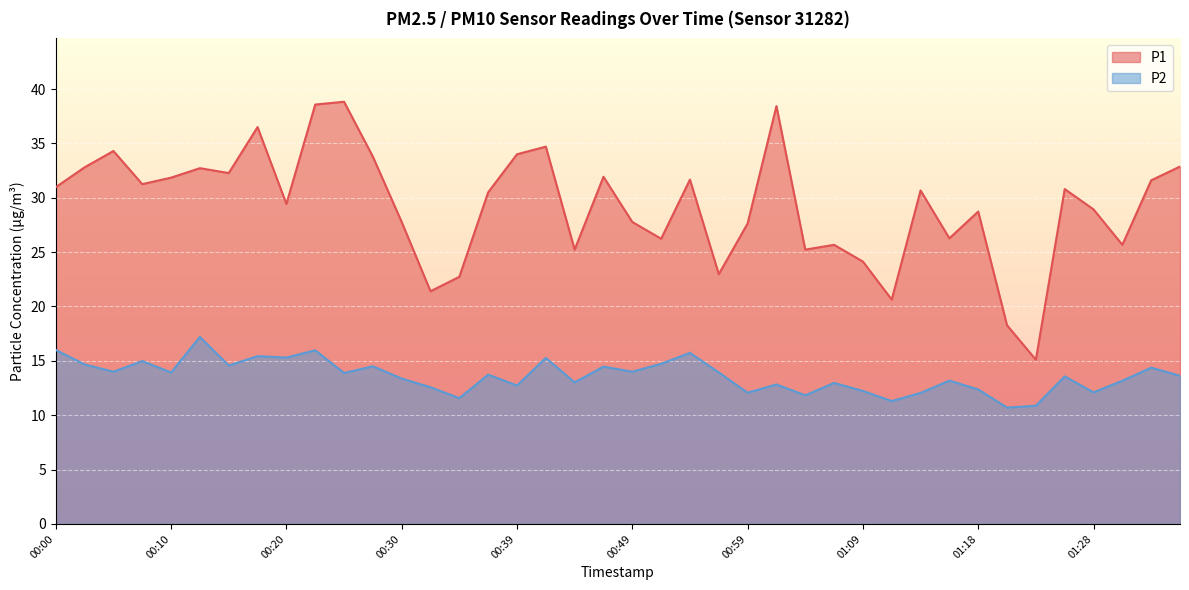

What is the difference between the highest and lowest values at 00:44?

12.2